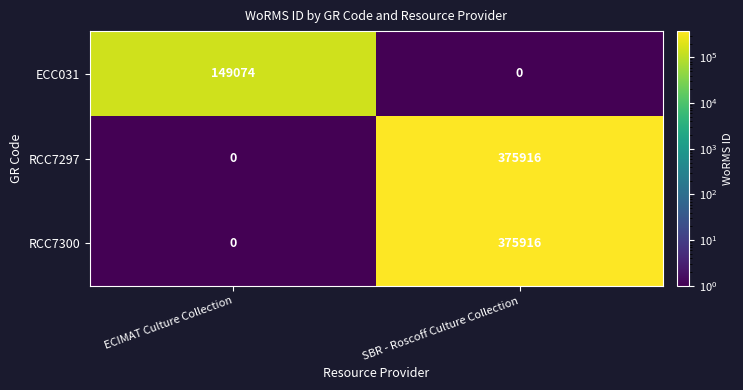

Reading left to right, extract all data points from this chart.

ECC031: ECIMAT Culture Collection=149074	SBR - Roscoff Culture Collection=0
RCC7297: ECIMAT Culture Collection=0	SBR - Roscoff Culture Collection=375916
RCC7300: ECIMAT Culture Collection=0	SBR - Roscoff Culture Collection=375916